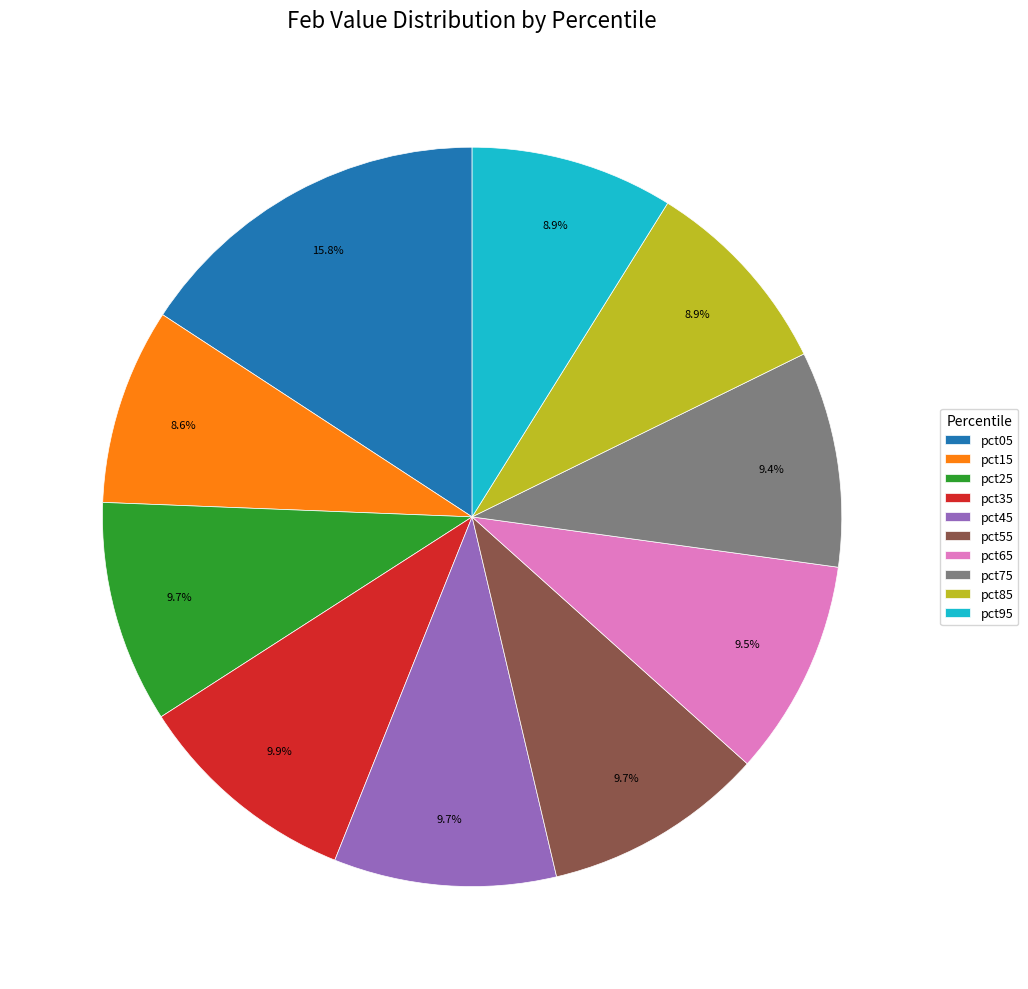

What percentage is the pct05 slice, to the nearest percent?

16%